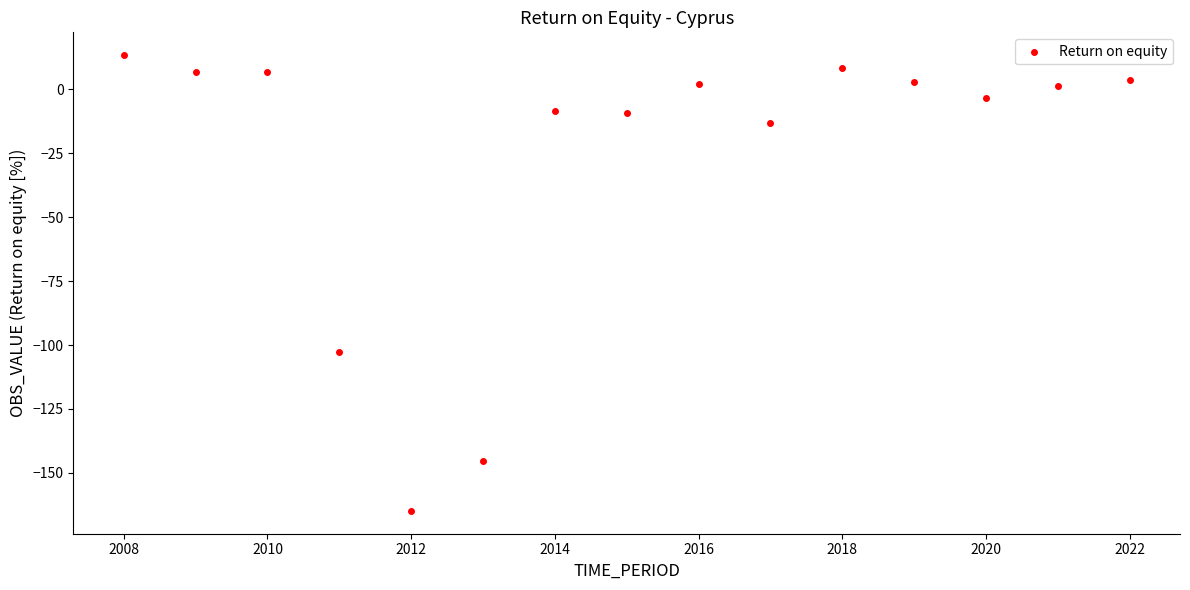

What is the range of Y values (max minus min)?

178.3